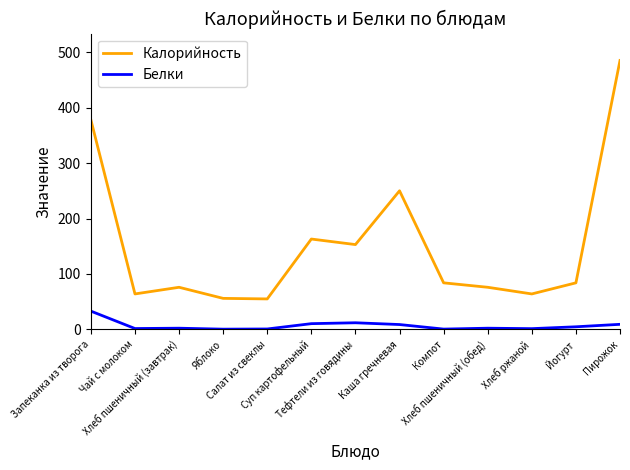

Which series has the largest total across all categories?

Калорийность